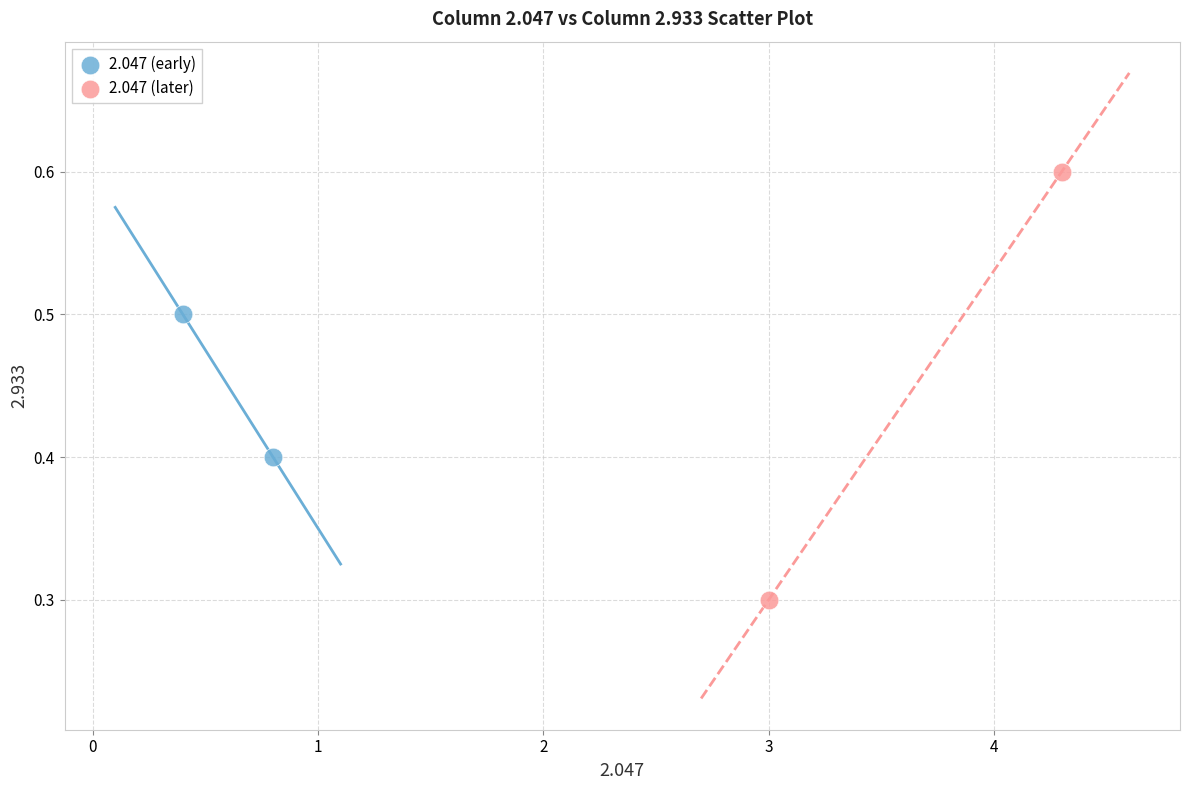

What are all the series names shown in the legend?

2.047 (early), 2.047 (later)